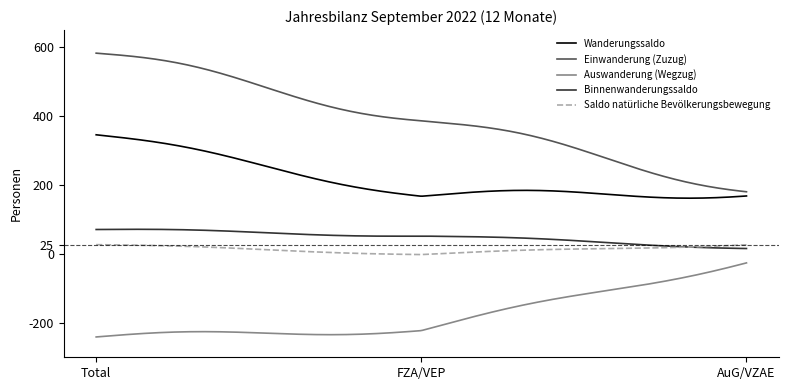

What is the difference between the maximum and second lowest values in the Einwanderung (Zuzug) series?

401.8